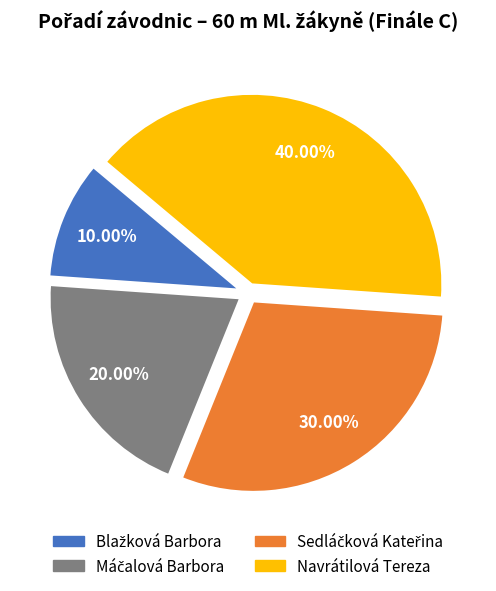

How many segments does this pie chart have?

4